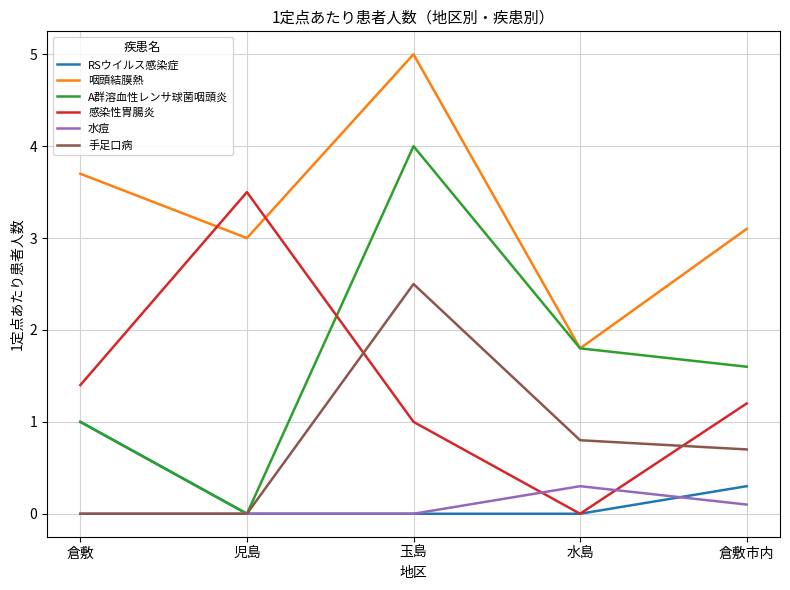

List the series in order of their peak value, lowest first.

水痘, RSウイルス感染症, 手足口病, 感染性胃腸炎, A群溶血性レンサ球菌咽頭炎, 咽頭結膜熱